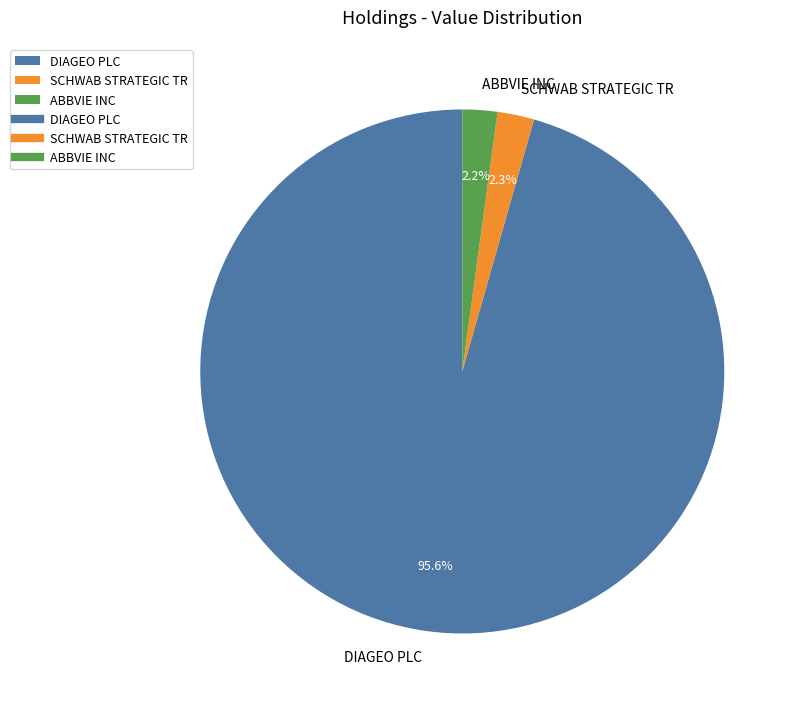

Is there a majority slice in this chart?

Yes